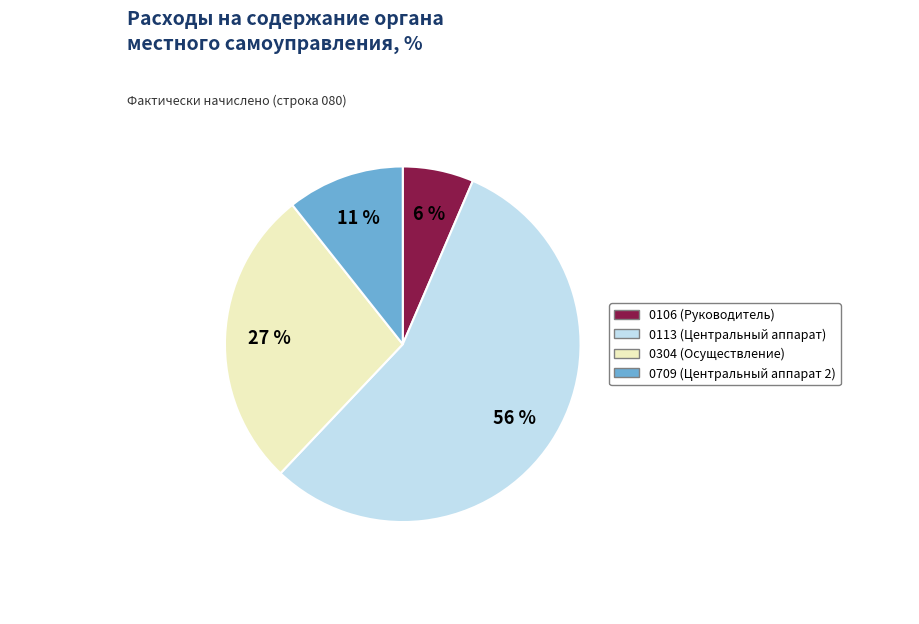

Is the sum of 0113 (Центральный аппарат) and 0304 (Осуществление) greater than half?

Yes